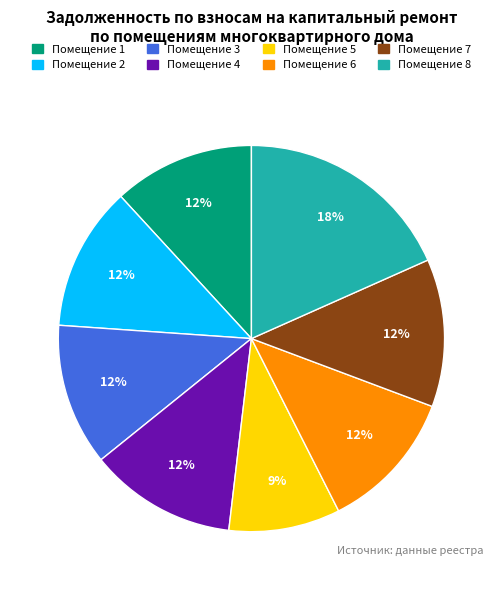

To the nearest percent, what is the average slice percentage?

12%